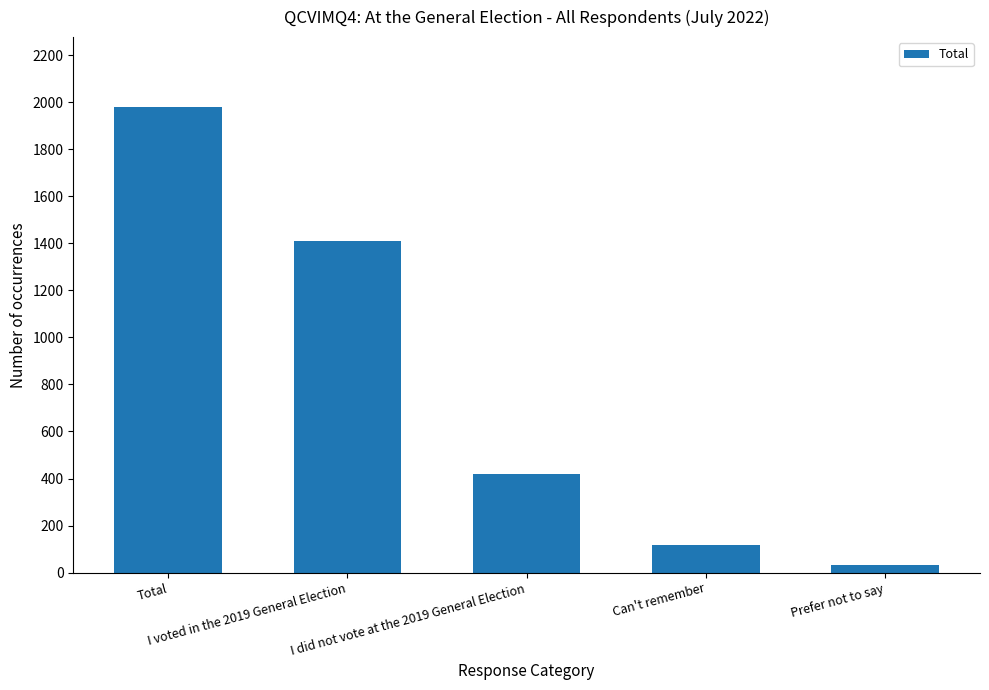

Which category has the highest value across all series?

Total